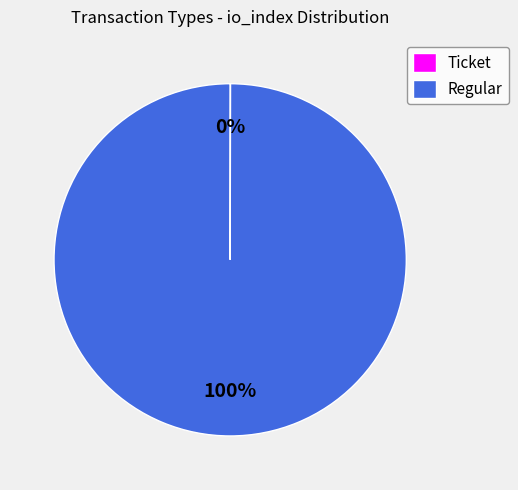

To the nearest percent, what portion does Regular represent?

100%